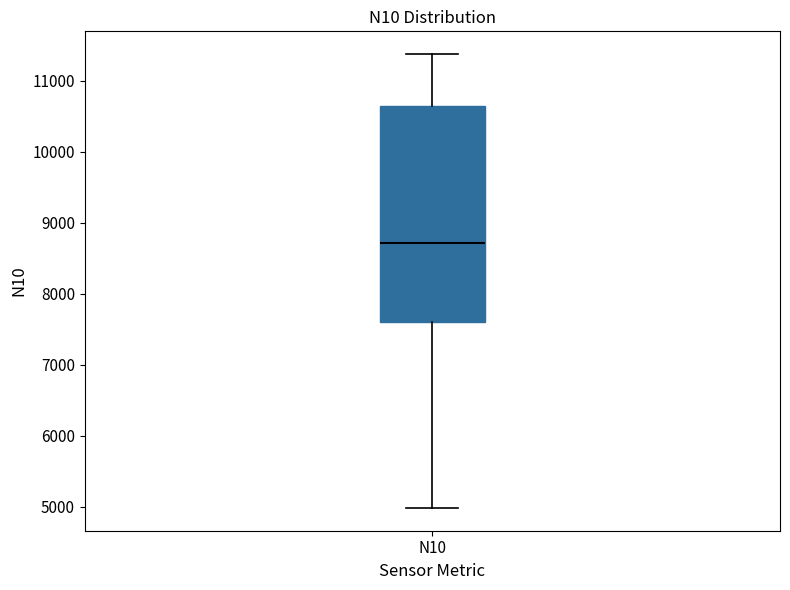

Read this box plot against the y-axis: the position of the median line, the range covered by the box, and the ends of both whiskers. The values are not printed on the chart, so give them approximately, as read against the axis.

median 8700, box 7600 to 10600, whiskers 5000 to 11400